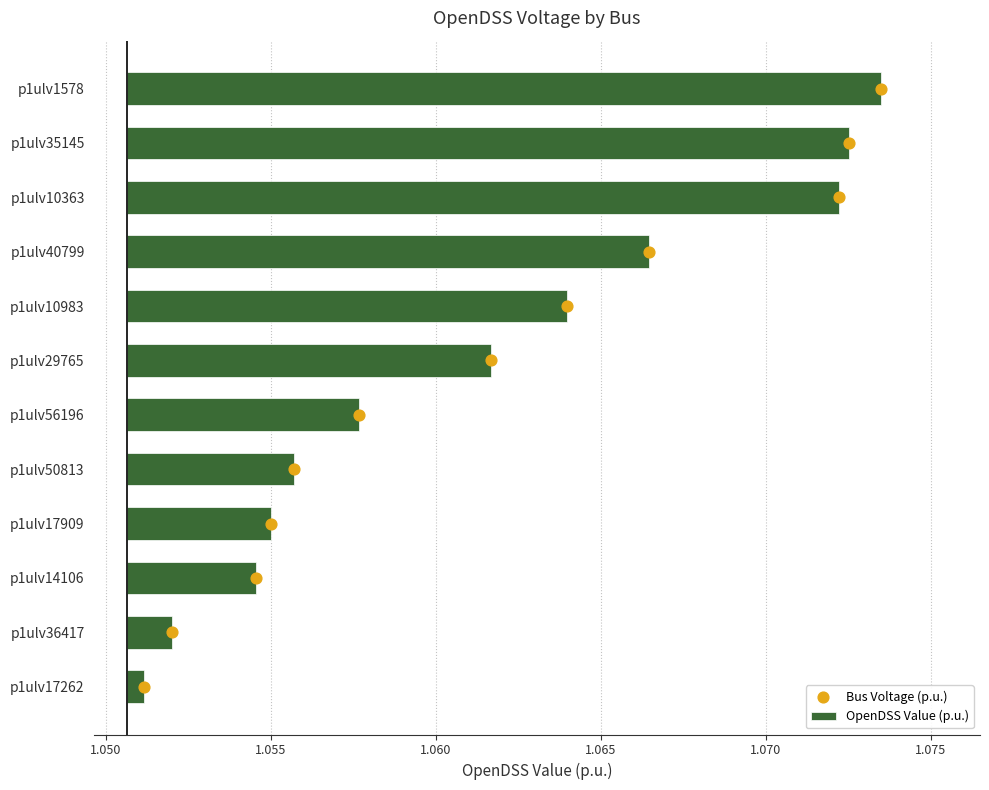

Is the value of OpenDSS Value (p.u.) at 1.050 greater than the value of Bus Voltage (p.u.) at 1.075?

No